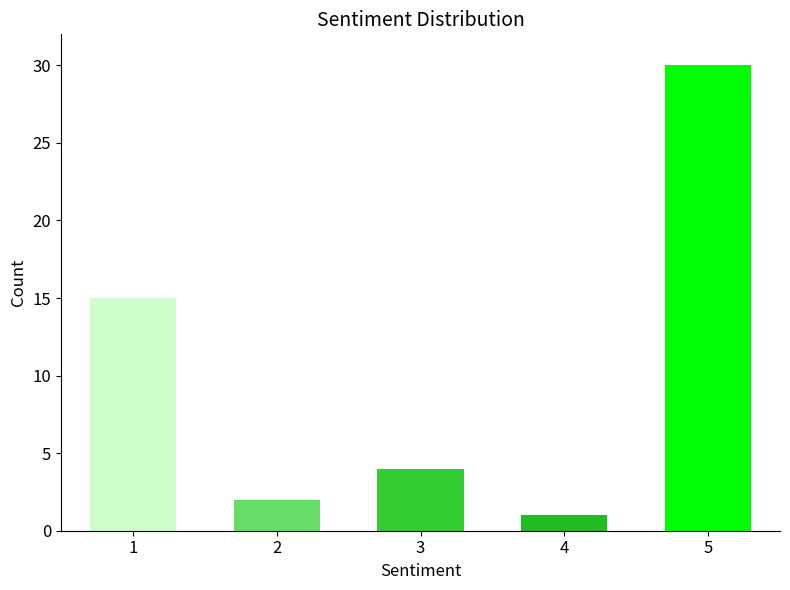

Where is the data nearest to the value 15?

1